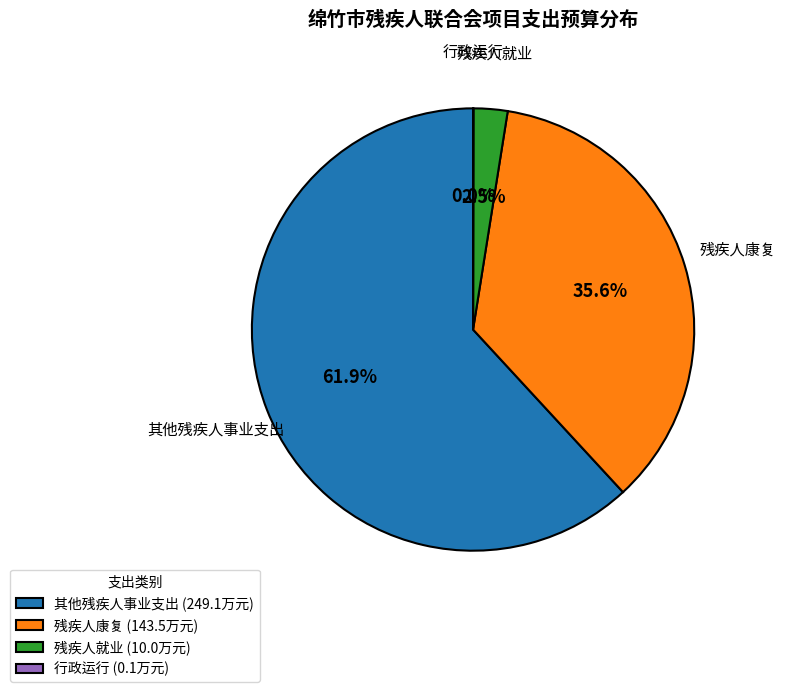

Combined, do 其他残疾人事业支出 (249.1万元) and 残疾人就业 (10.0万元) account for over 50%?

Yes